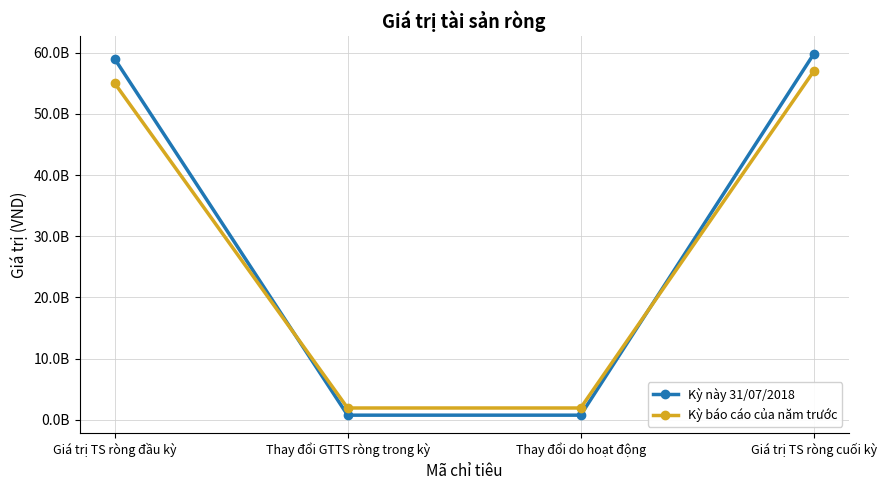

Is this an area chart (filled region under the line)?

No